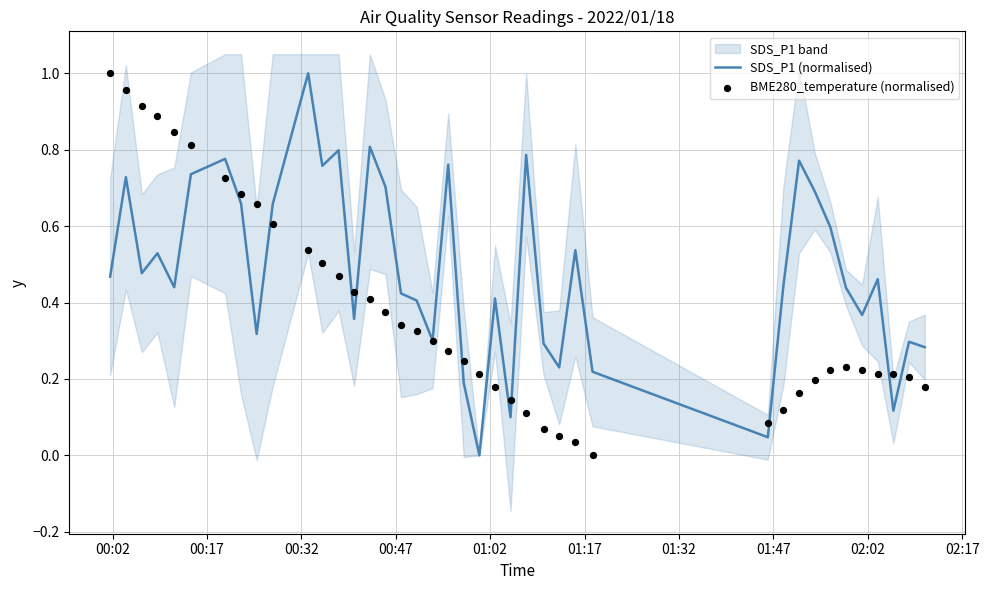

What is the total value across all series at 00:32?

1.4